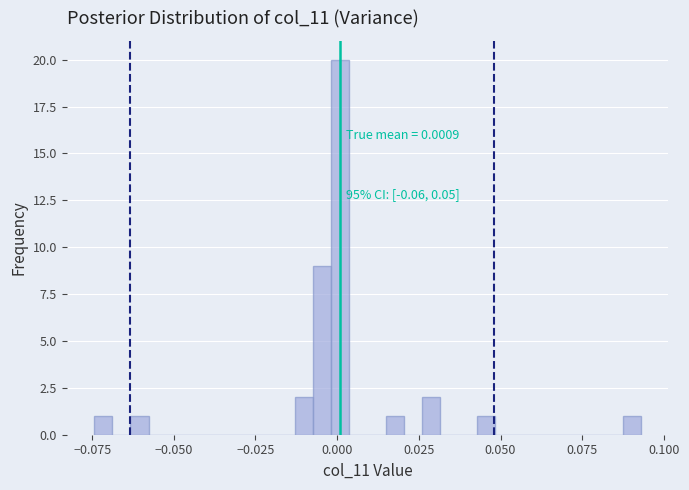

Read against the x-axis, roughly where is the centre of the tallest bar?

0.000